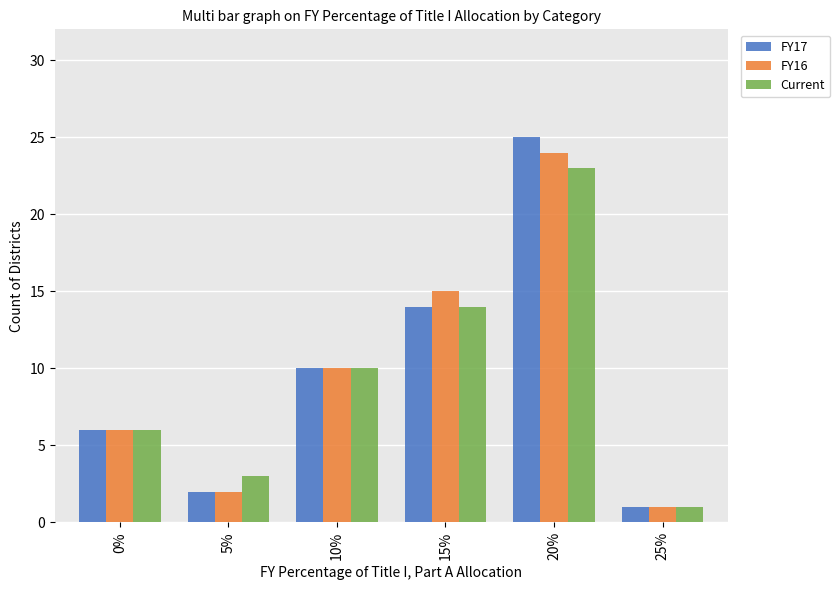

What is the label of the 3rd bar from the right?

15%